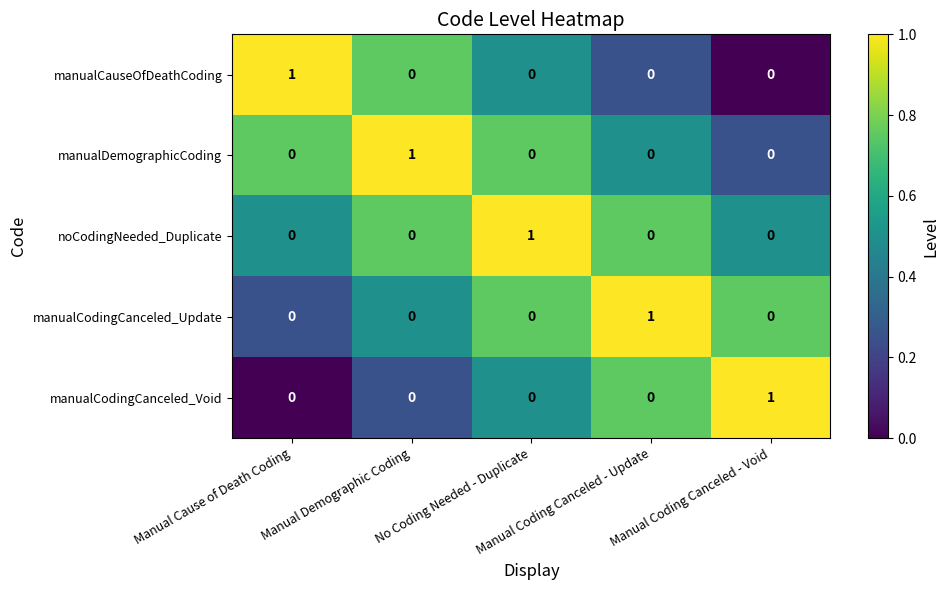

At how many categories does at least one series exceed 0?

5